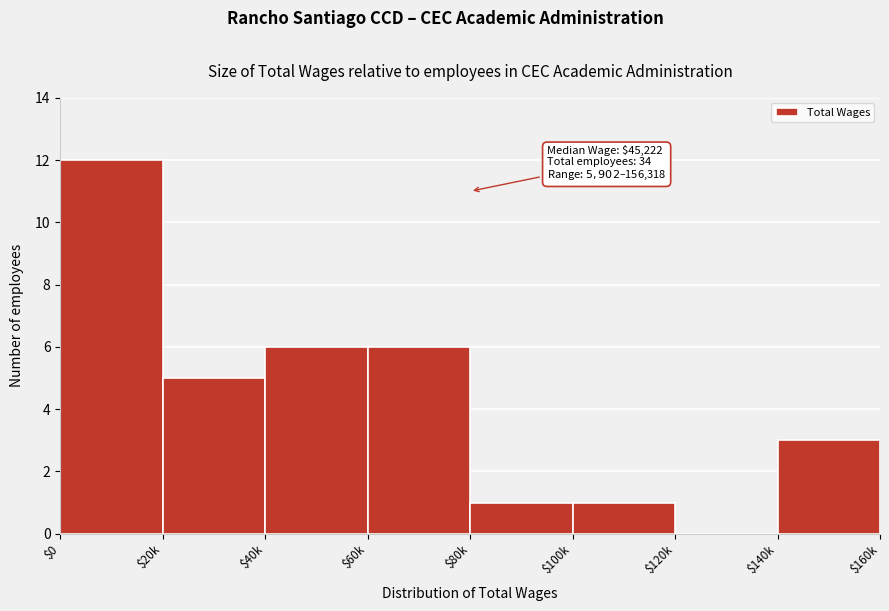

What is the greatest value displayed?

12